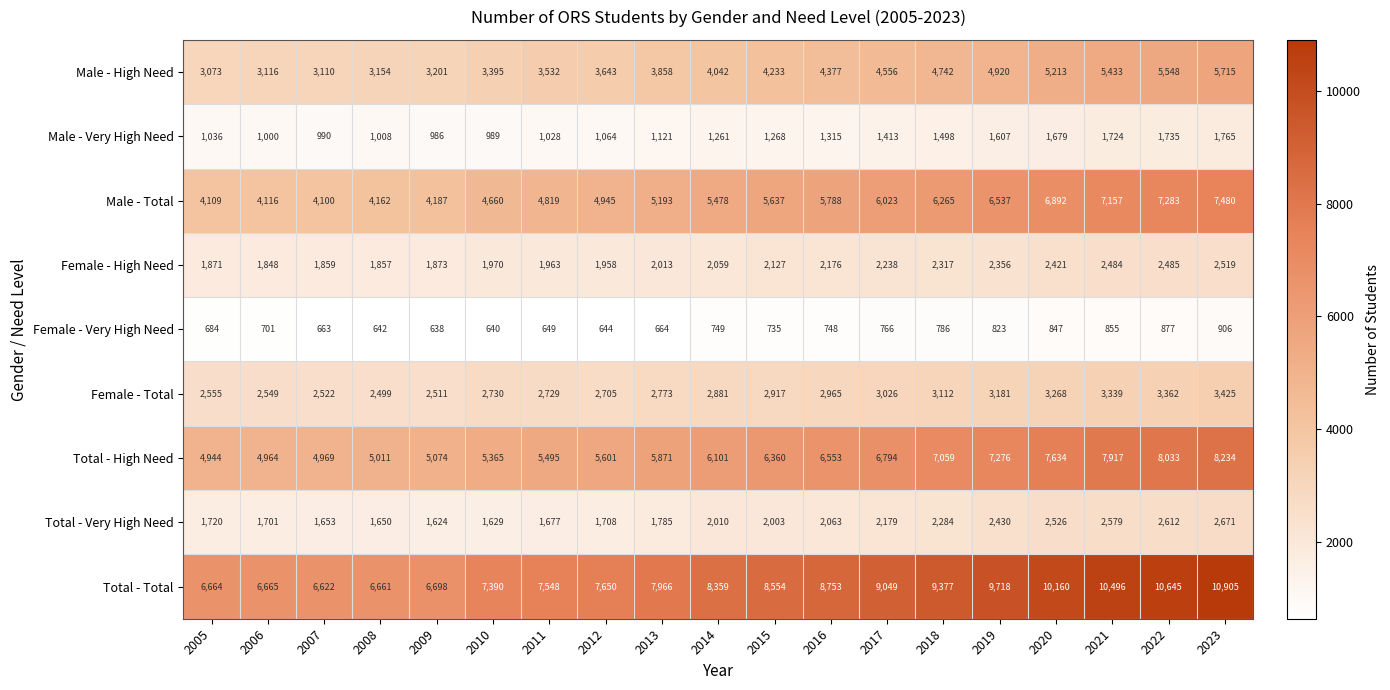

What is the smallest value displayed?

638